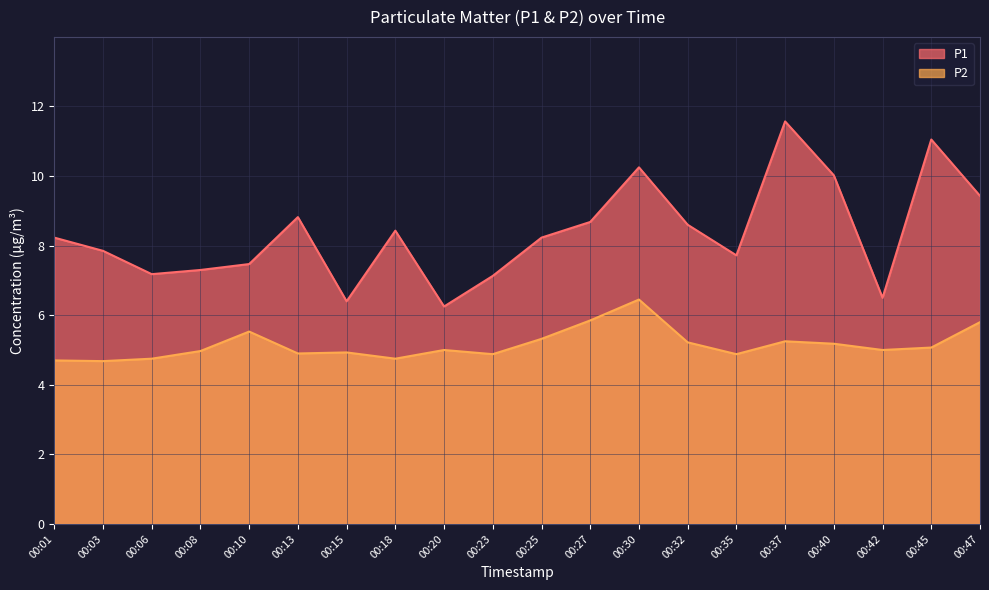

True or false: P1 has more than 1 points higher than both neighbors.

True